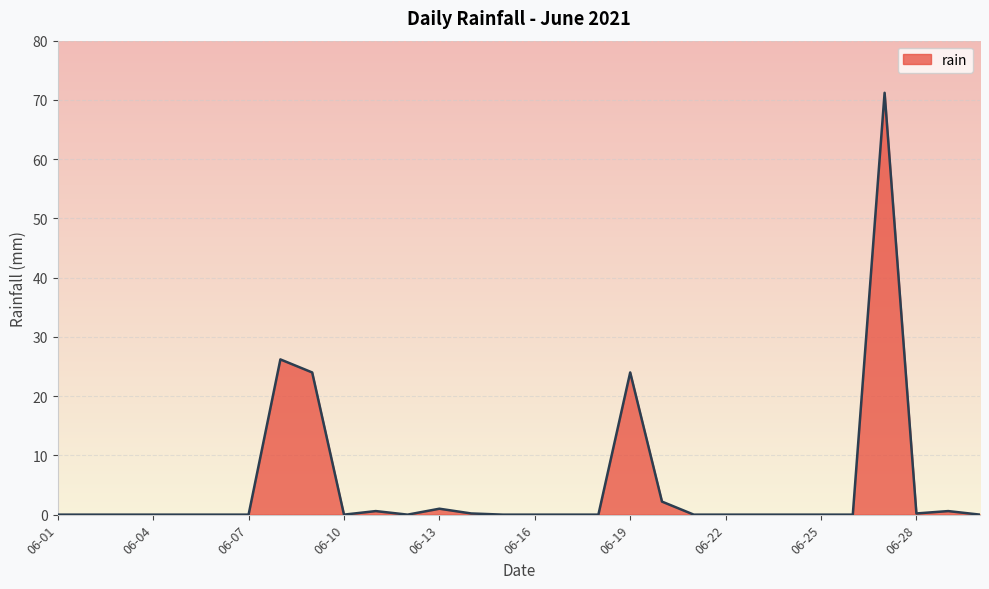

Does the chart display data point markers on the line(s)?

No